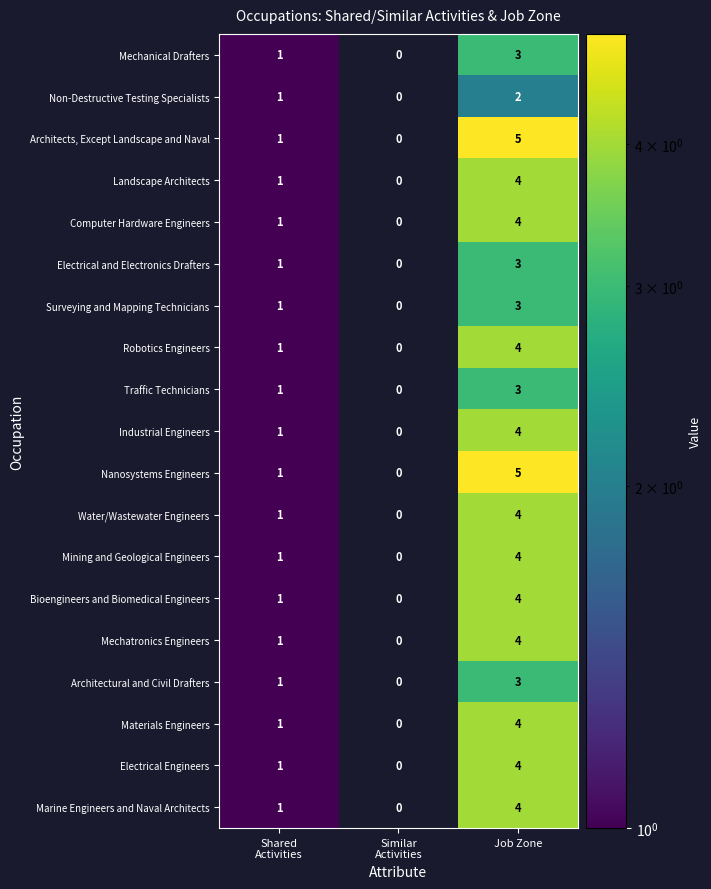

What is the sum of all Mechatronics Engineers values?

5